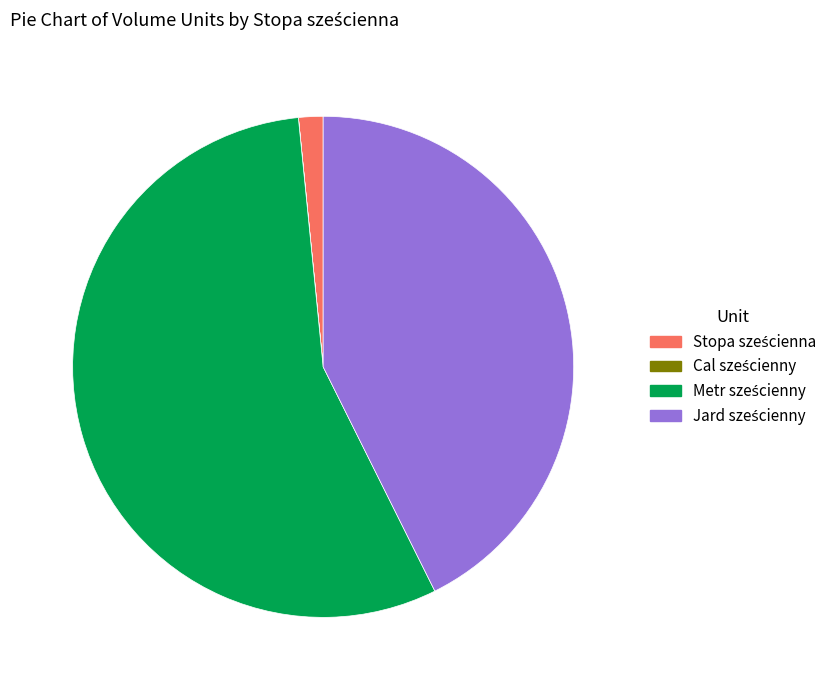

Is there a majority slice in this chart?

Yes